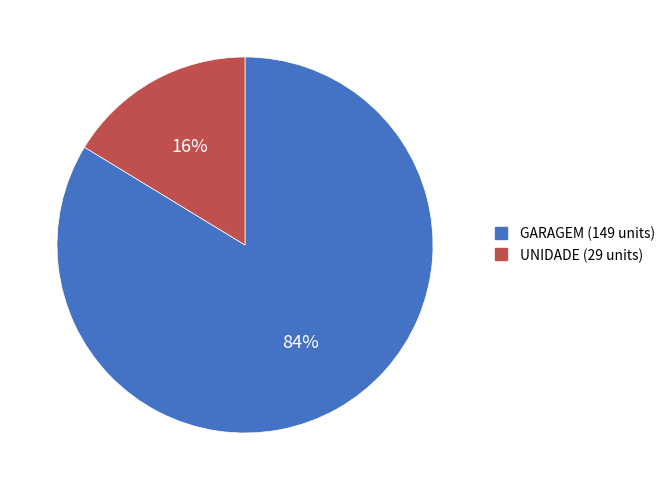

Between UNIDADE and GARAGEM, which is larger?

GARAGEM